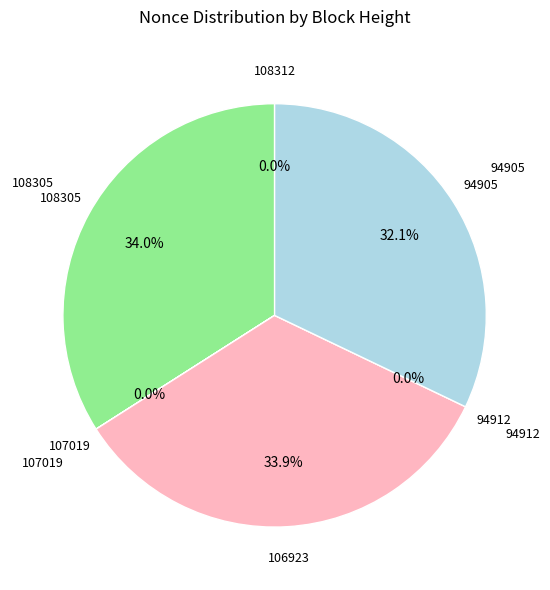

Count the number of slices in the pie.

6